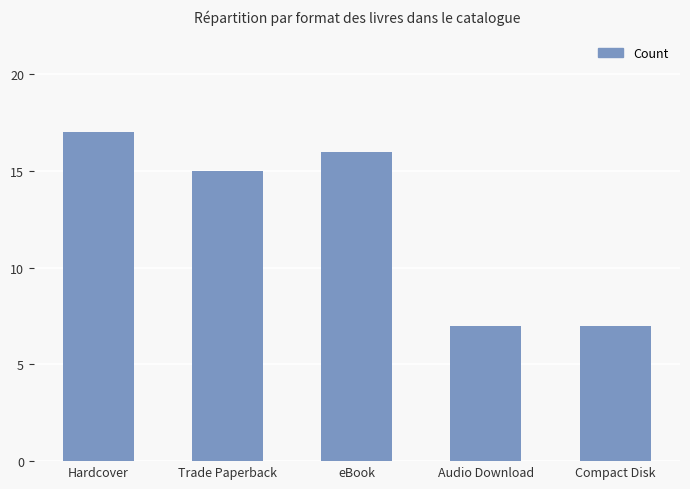

Does the chart contain any negative values?

No